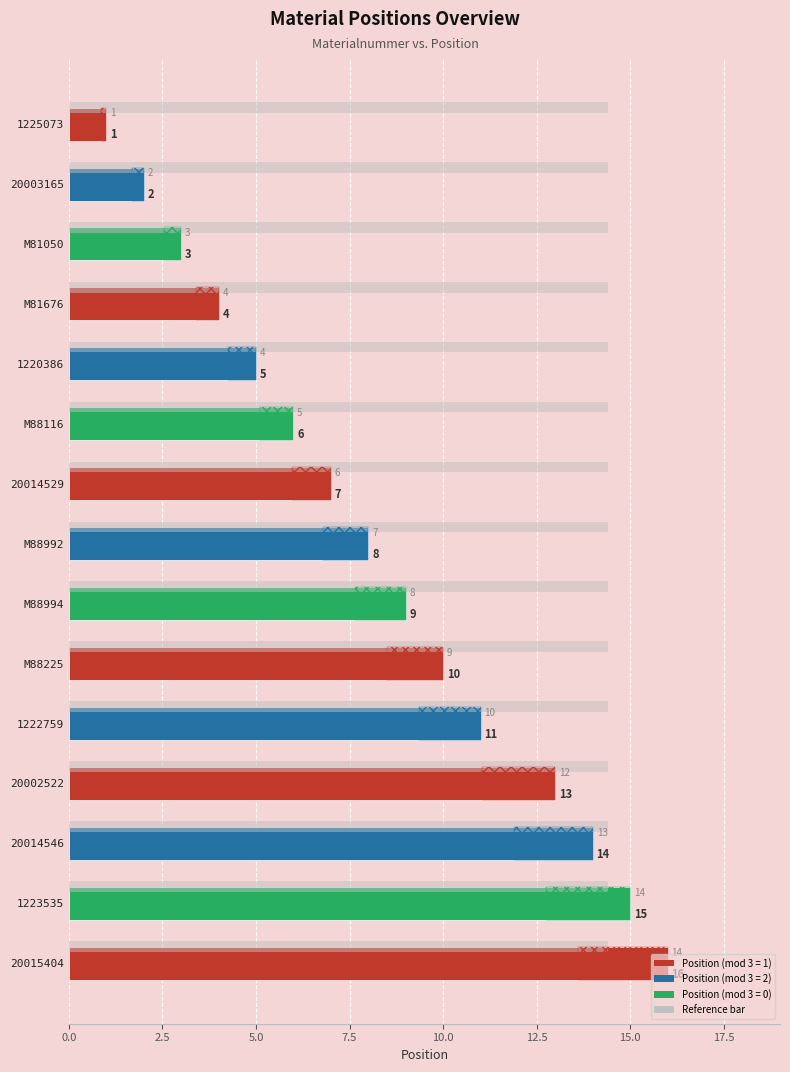

What is the ratio of the value at 1225073 to the value at 20003165?

0.5